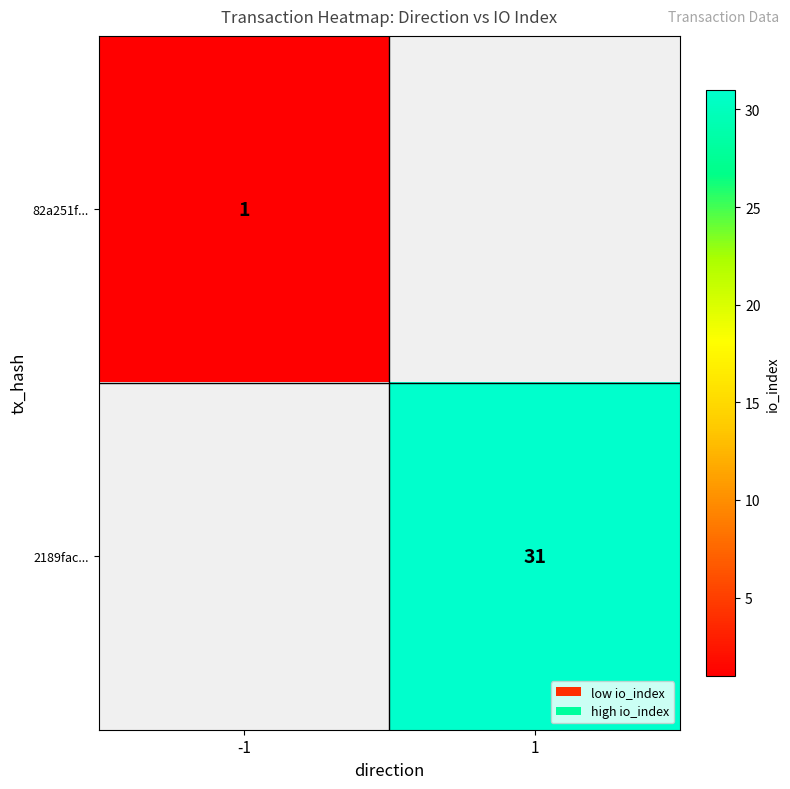

Is it true that 2189fac... equals 44 at 1?

False